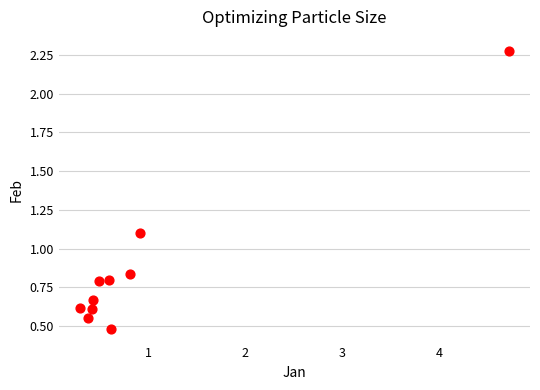

What is the range of X values (max minus min)?

4.4